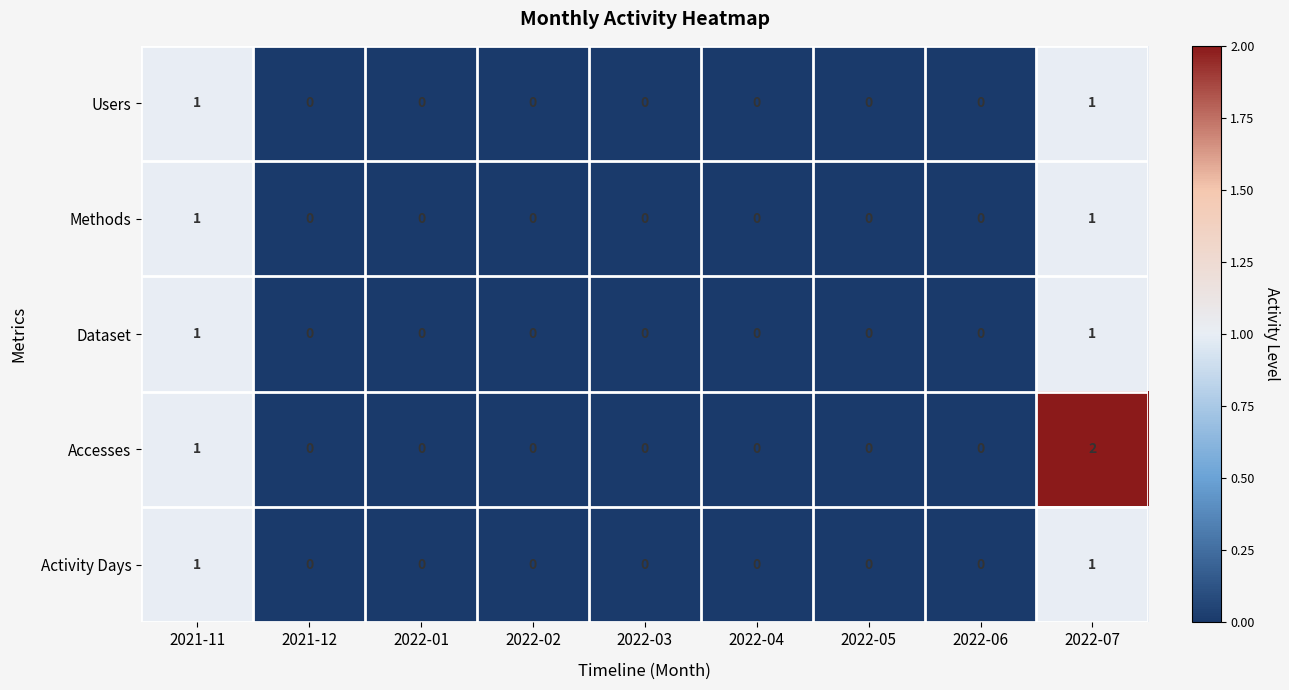

Which series has the widest spread of values?

Accesses